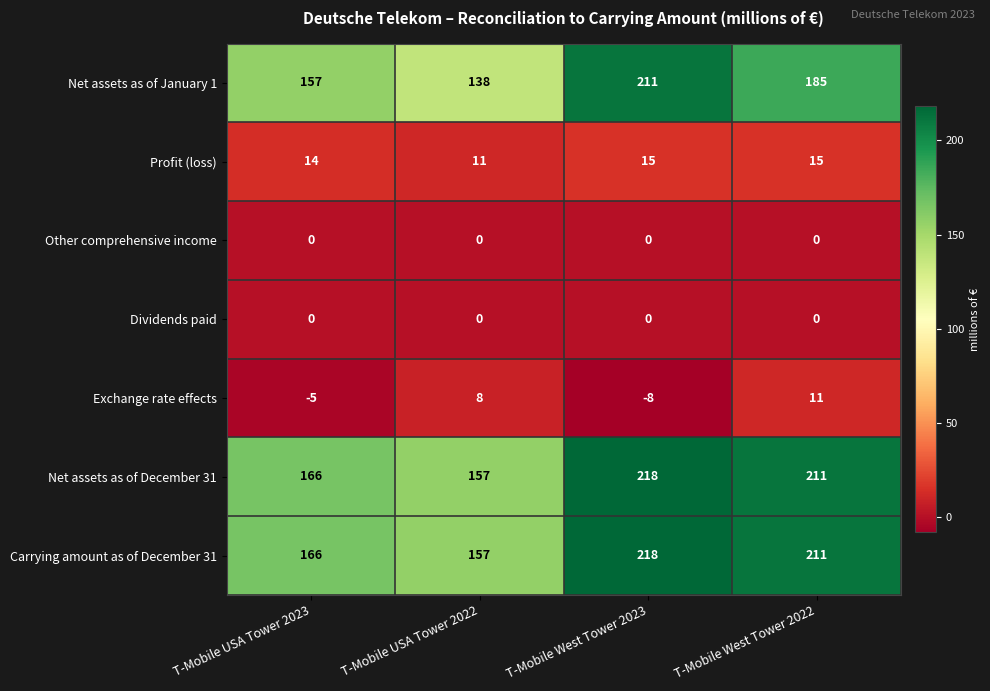

Rank the categories by Exchange rate effects value from lowest to highest.

T-Mobile West Tower 2023, T-Mobile USA Tower 2023, T-Mobile USA Tower 2022, T-Mobile West Tower 2022